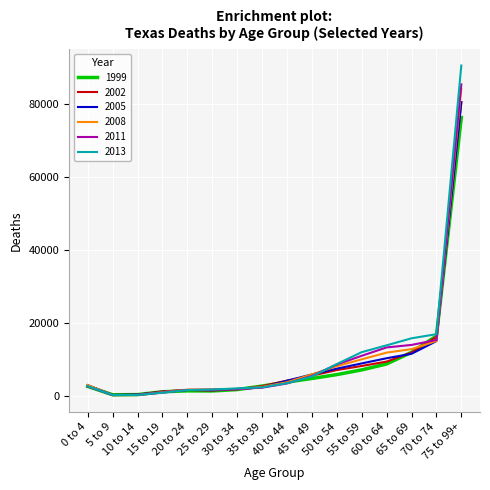

Which series has the largest range (max minus min)?

2013